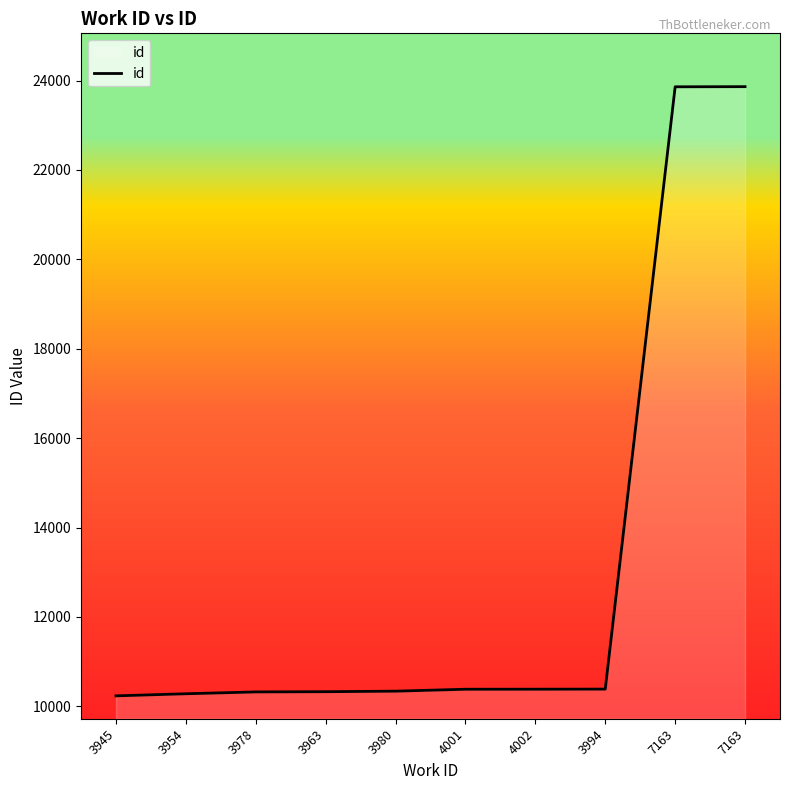

Is this an area chart (filled region under the line)?

Yes